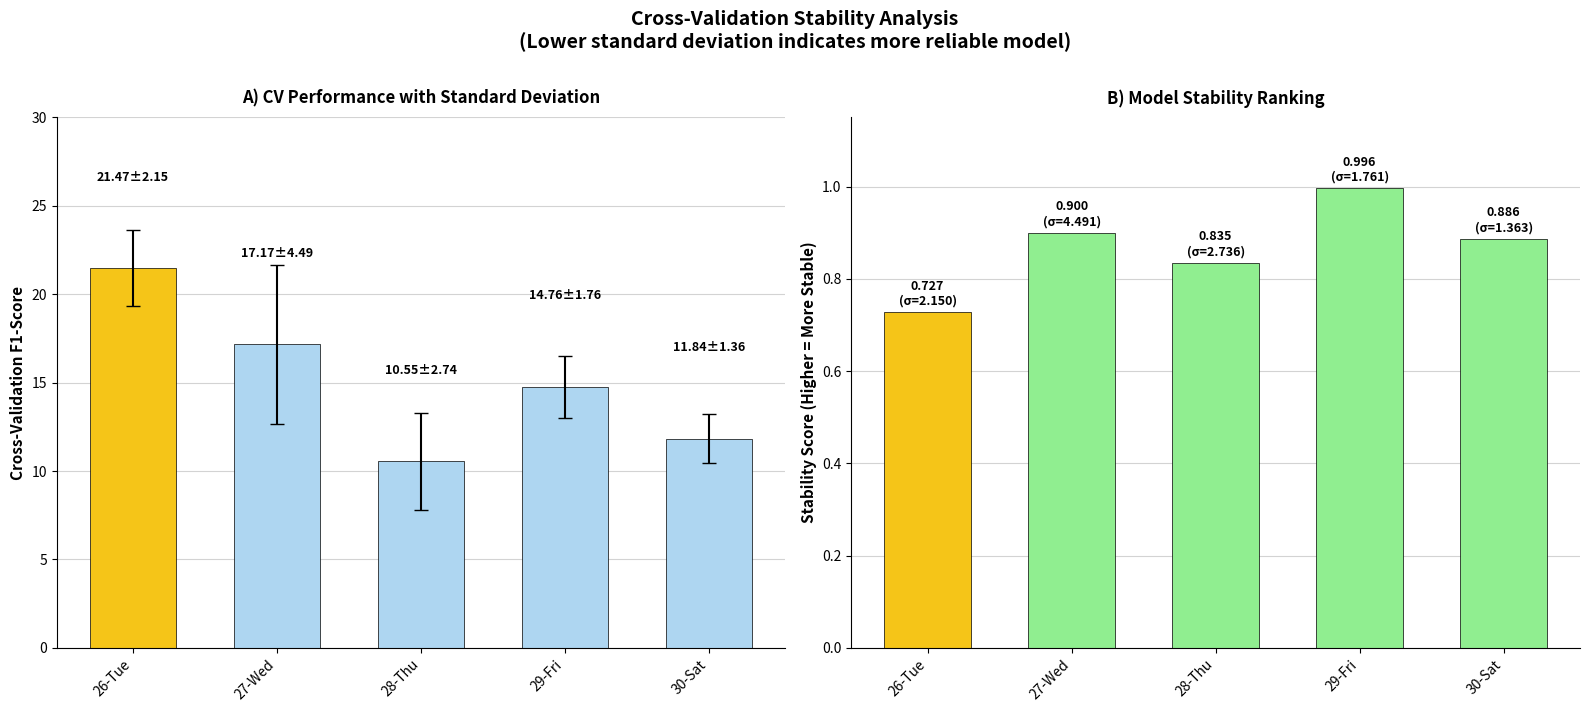

What is the difference between the Stability Score values at 29-Fri and 27-Wed?

0.1